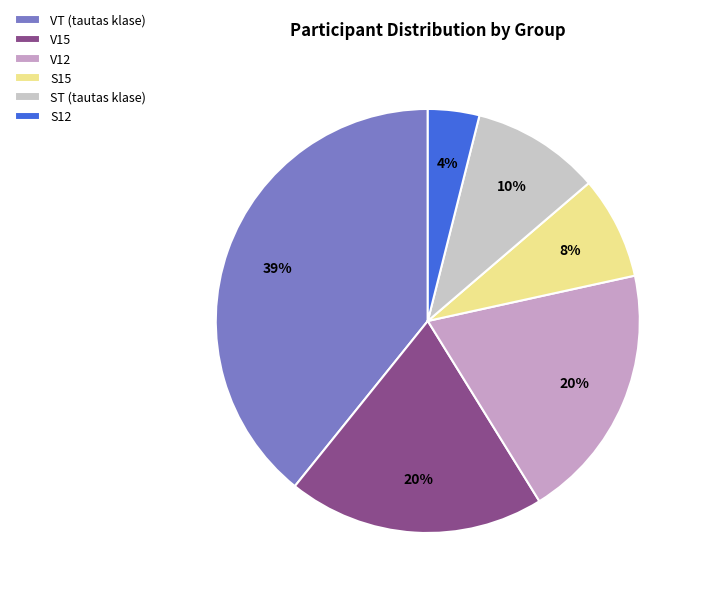

Is the sum of S15 and V15 greater than half?

No